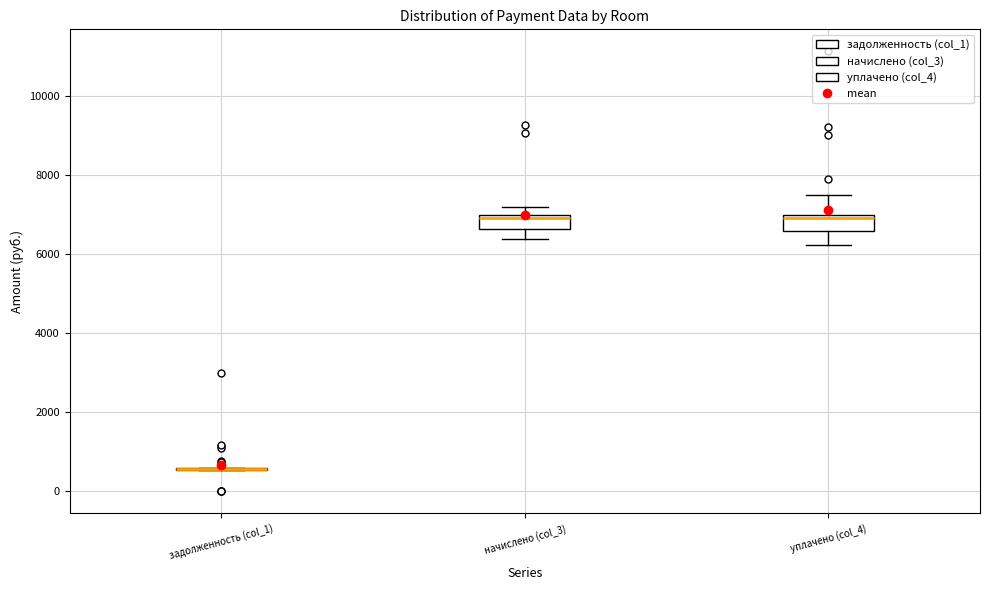

Reading left to right, transcribe this box plot: for each box, give where its median line is, the range the box spans, and where its two whiskers end, as read against the y-axis. The values are not printed on the chart, so give them approximately, as read against the axis.

задолженность (col_1): box collapsed to a line at 600, whiskers 600 to 600
начислено (col_3): median 7000 (just below the box's upper edge), box 6600 to 7000, whiskers 6400 to 7200
уплачено (col_4): median 7000 (just below the box's upper edge), box 6600 to 7000, whiskers 6200 to 7400